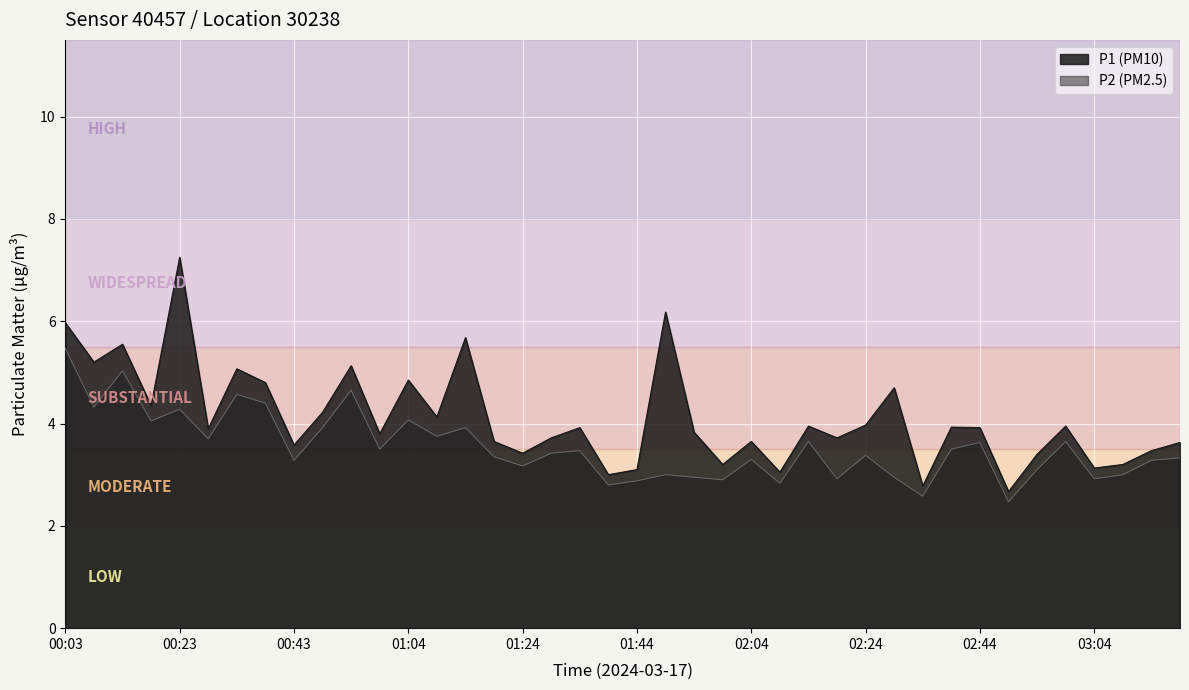

What position from the right is 00:38?

33